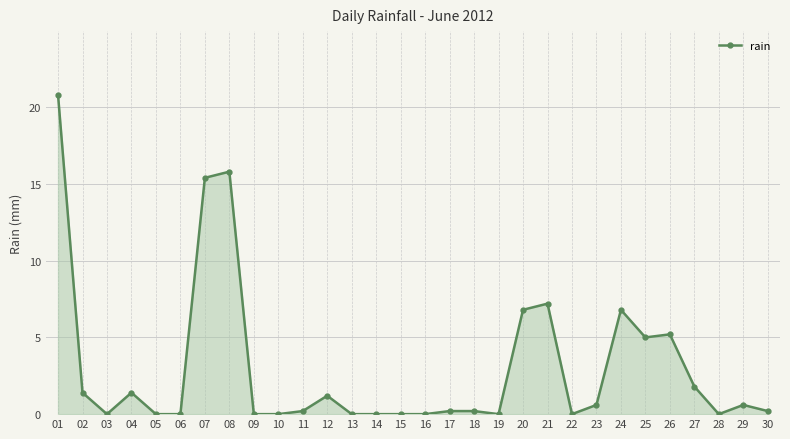

Where is the first local minimum?

03